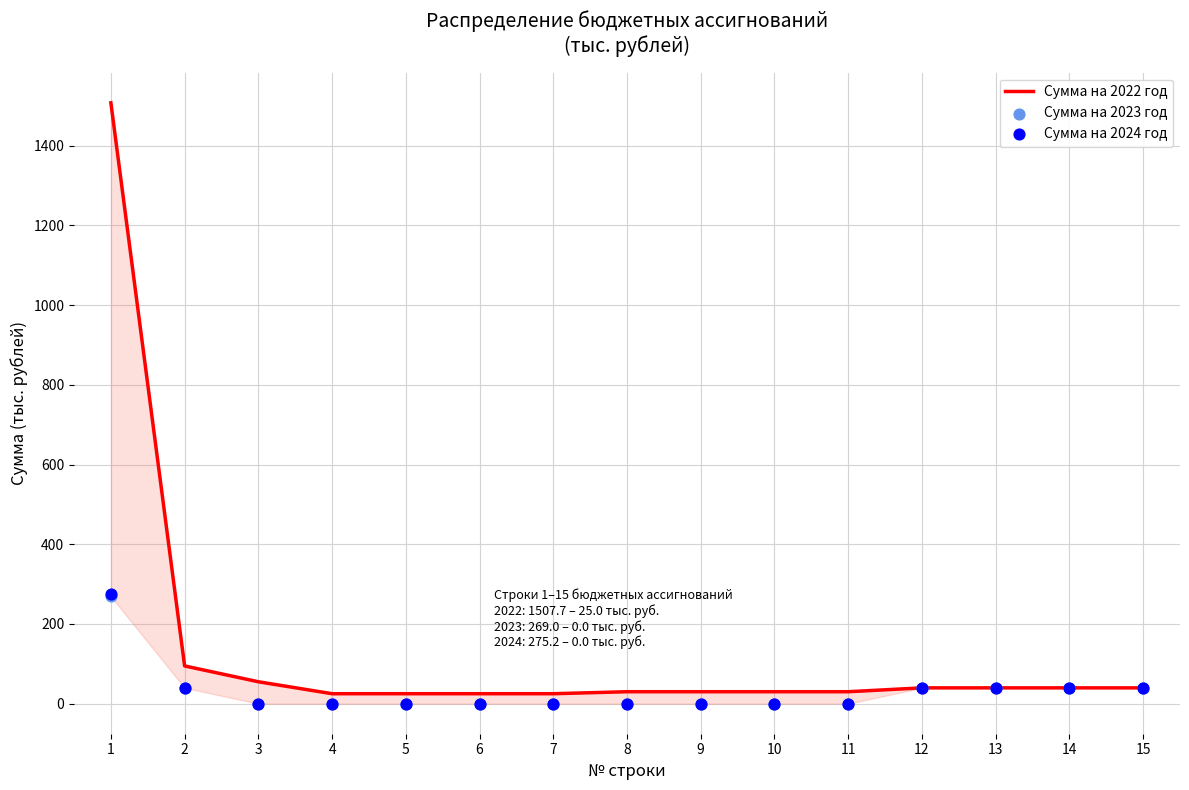

What are all the series names shown in the legend?

Сумма на 2022 год, Сумма на 2023 год, Сумма на 2024 год